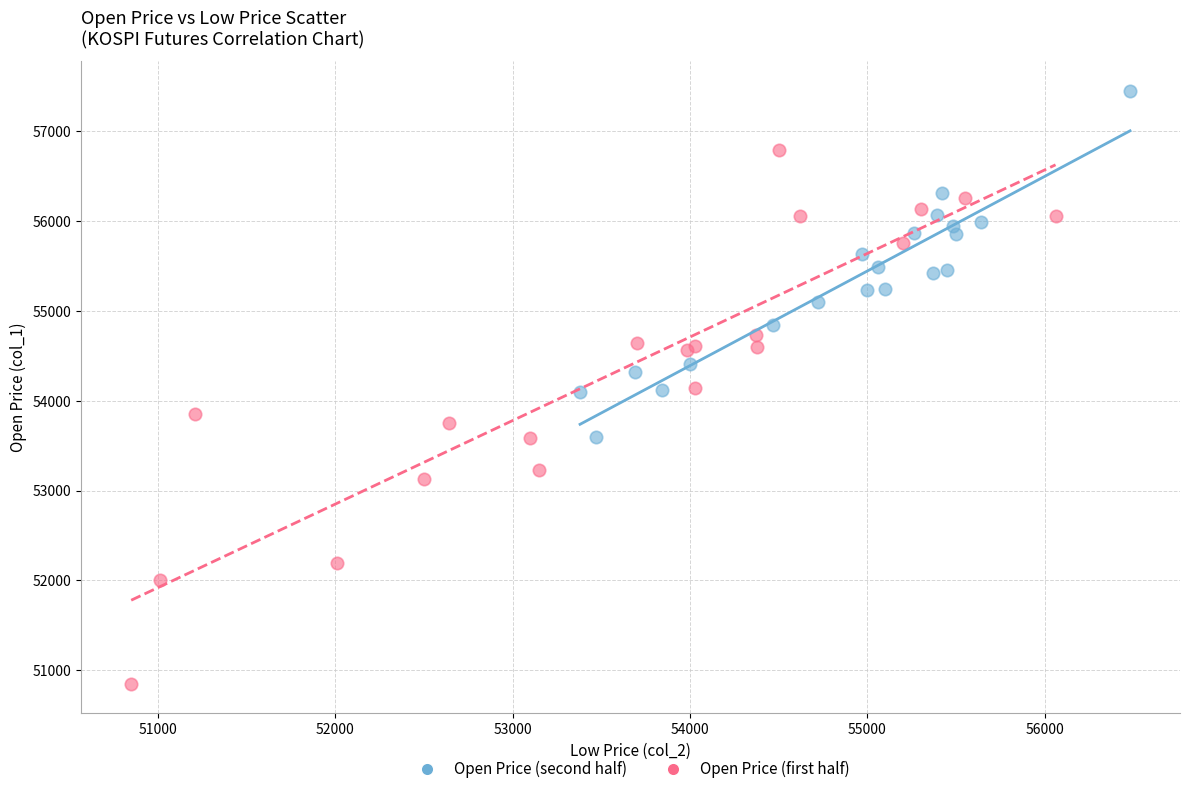

What are all the series names shown in the legend?

Open Price (second half), Open Price (first half)